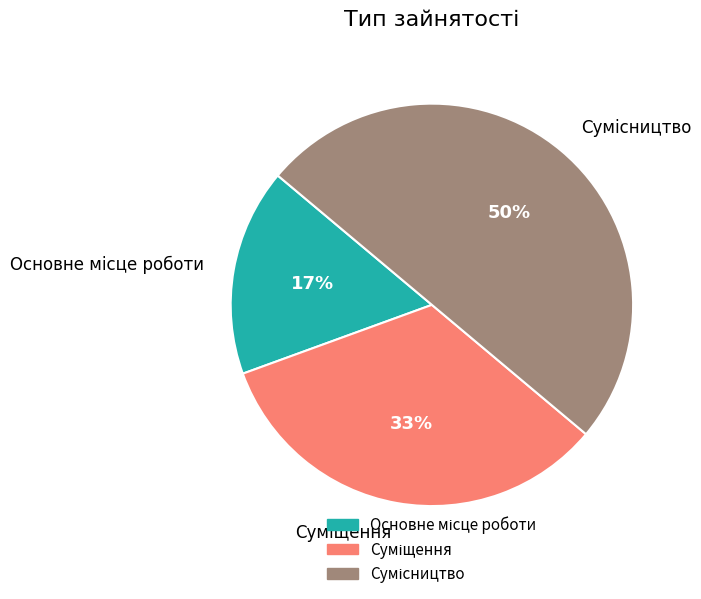

How many slices are in this pie chart?

3